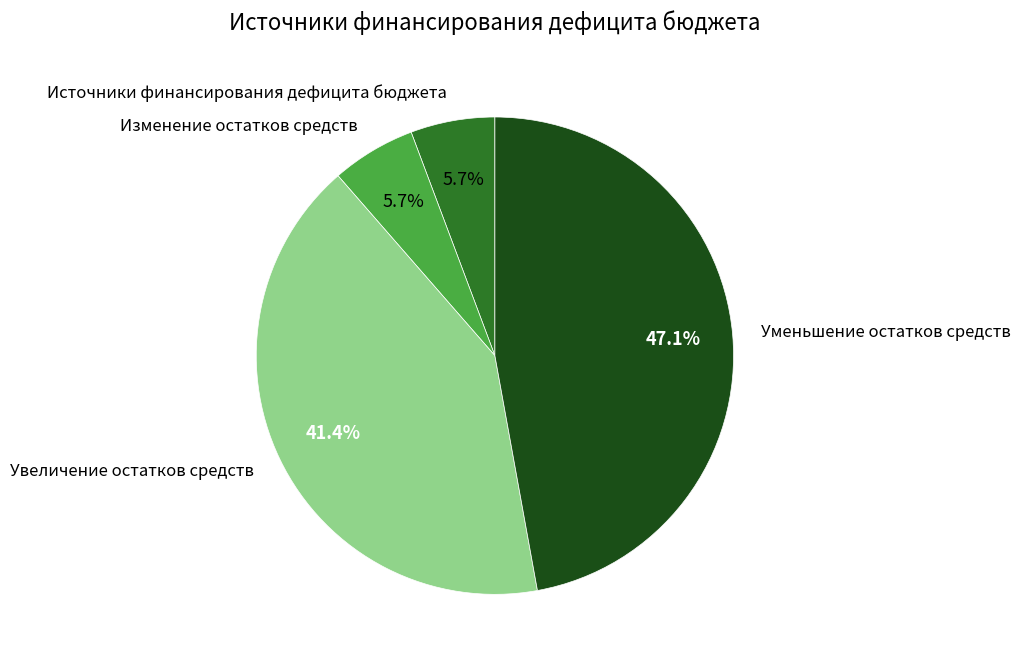

Which slice is the largest?

Уменьшение остатков средств